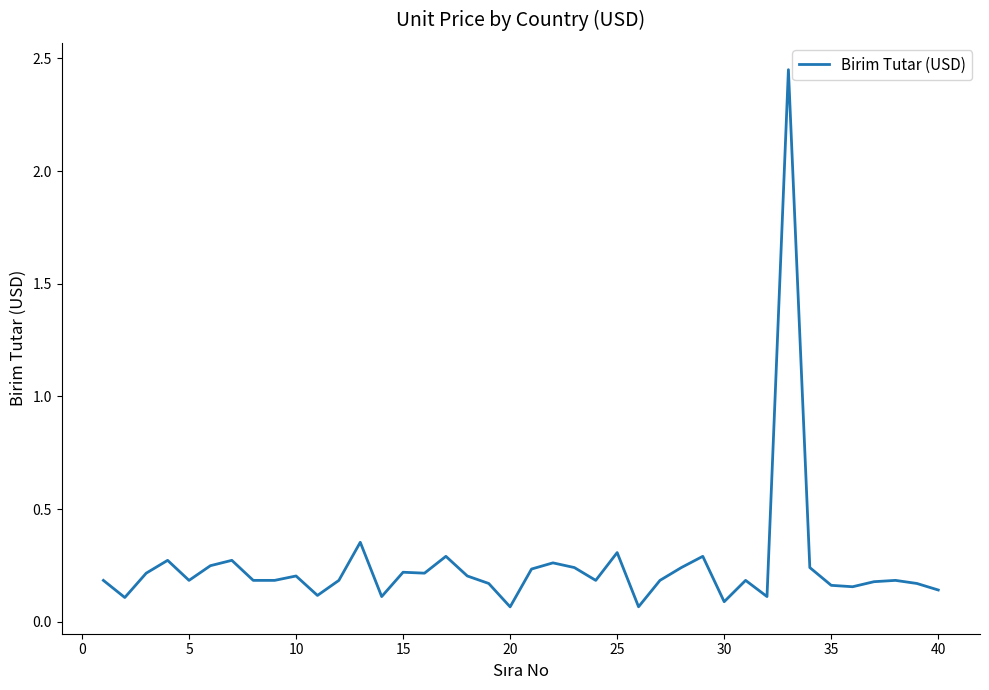

How many interior local valleys (lower than both neighbors) does the data have?

11